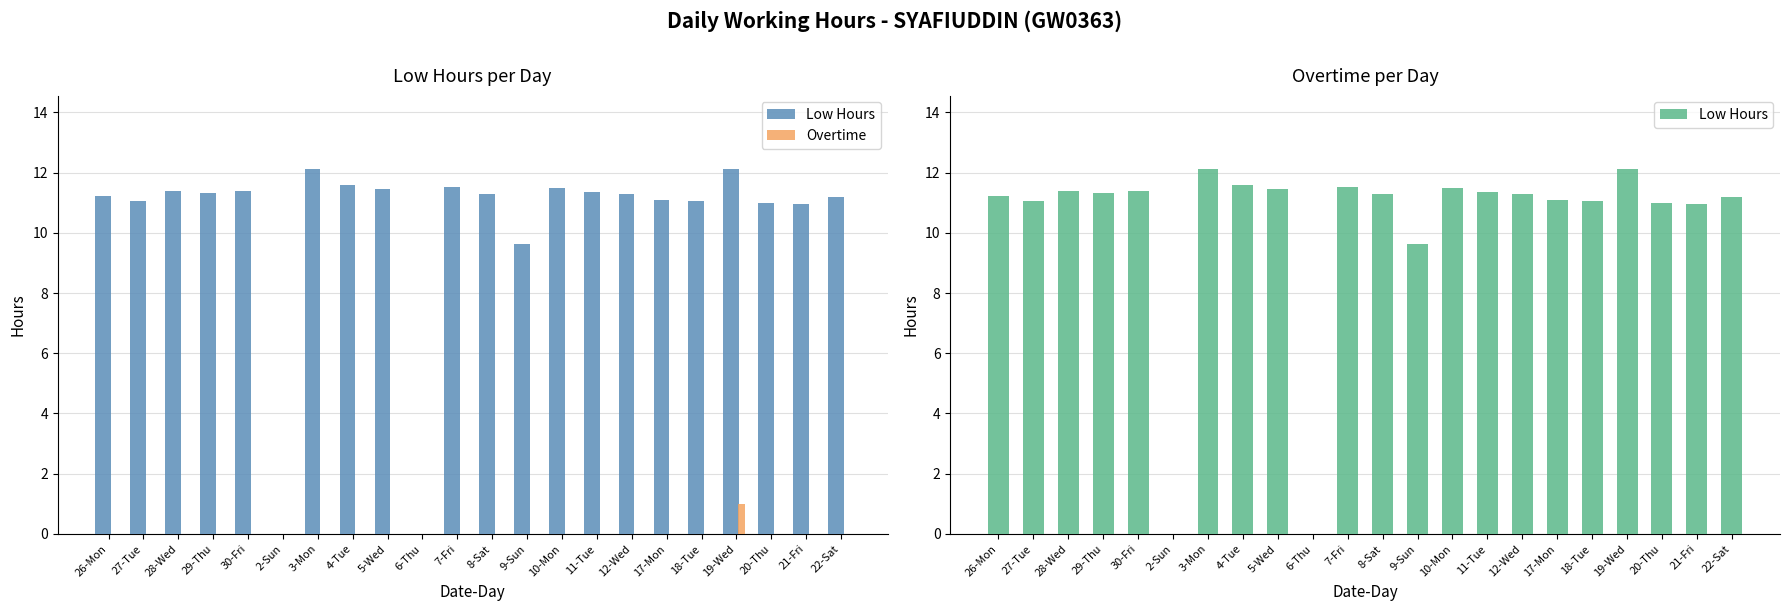

What is the highest value of the Low Hours series?

12.1